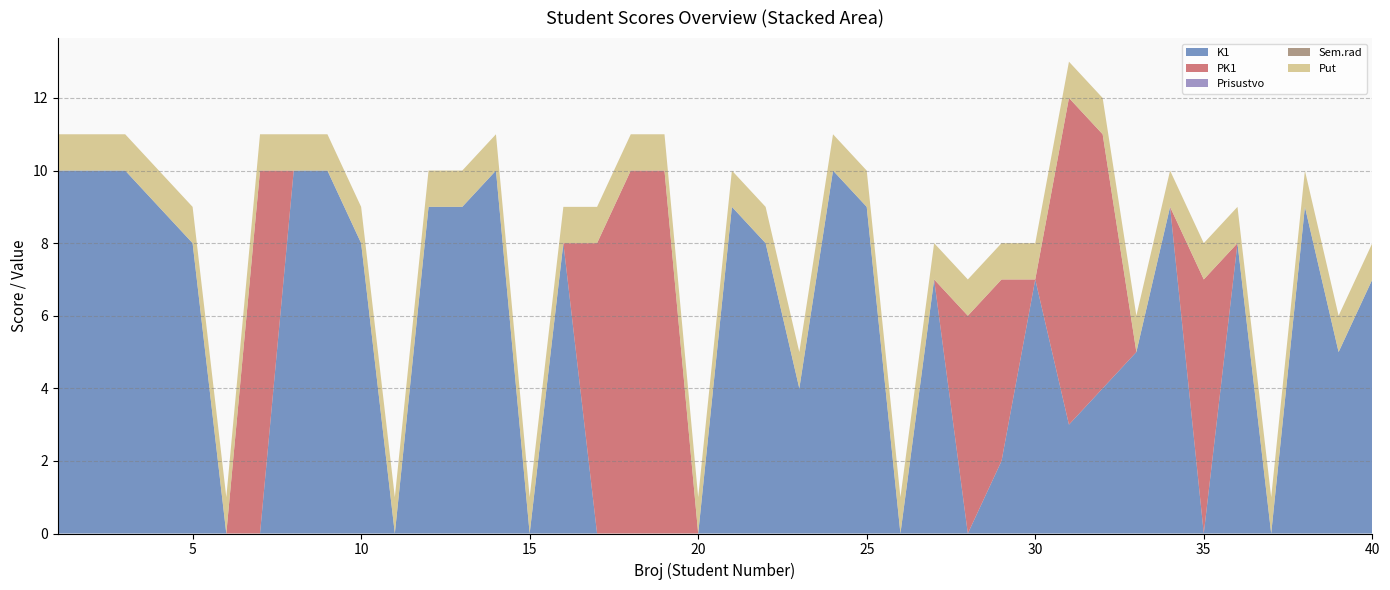

Reading left to right, list all the values displayed in this chart.

K1: 10	10	10	9	8	0	0	10	10	8	0	9	9	10	0	8	0	0	0	0	9	8	4	10	9	0	7	0	2	7	3	4	5	9	0	8	0	9	5	7
PK1: 0	0	0	0	0	0	10	0	0	0	0	0	0	0	0	0	8	10	10	0	0	0	0	0	0	0	0	6	5	0	9	7	0	0	7	0	0	0	0	0
Prisustvo: 0	0	0	0	0	0	0	0	0	0	0	0	0	0	0	0	0	0	0	0	0	0	0	0	0	0	0	0	0	0	0	0	0	0	0	0	0	0	0	0
Sem.rad: 0	0	0	0	0	0	0	0	0	0	0	0	0	0	0	0	0	0	0	0	0	0	0	0	0	0	0	0	0	0	0	0	0	0	0	0	0	0	0	0
Put: 1	1	1	1	1	1	1	1	1	1	1	1	1	1	1	1	1	1	1	1	1	1	1	1	1	1	1	1	1	1	1	1	1	1	1	1	1	1	1	1